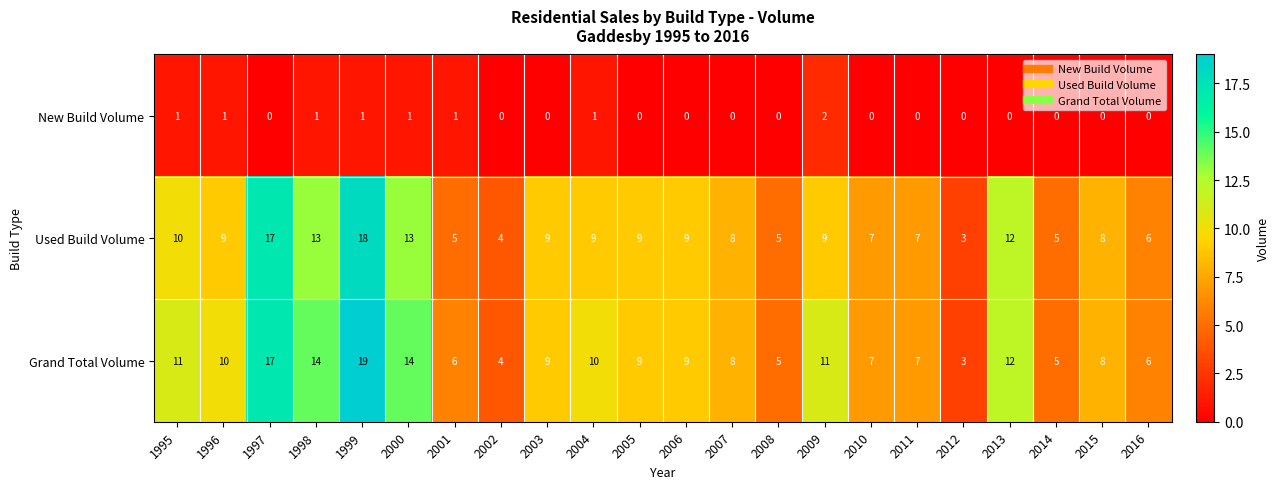

List the series in order of their peak value, highest first.

Grand Total Volume, Used Build Volume, New Build Volume